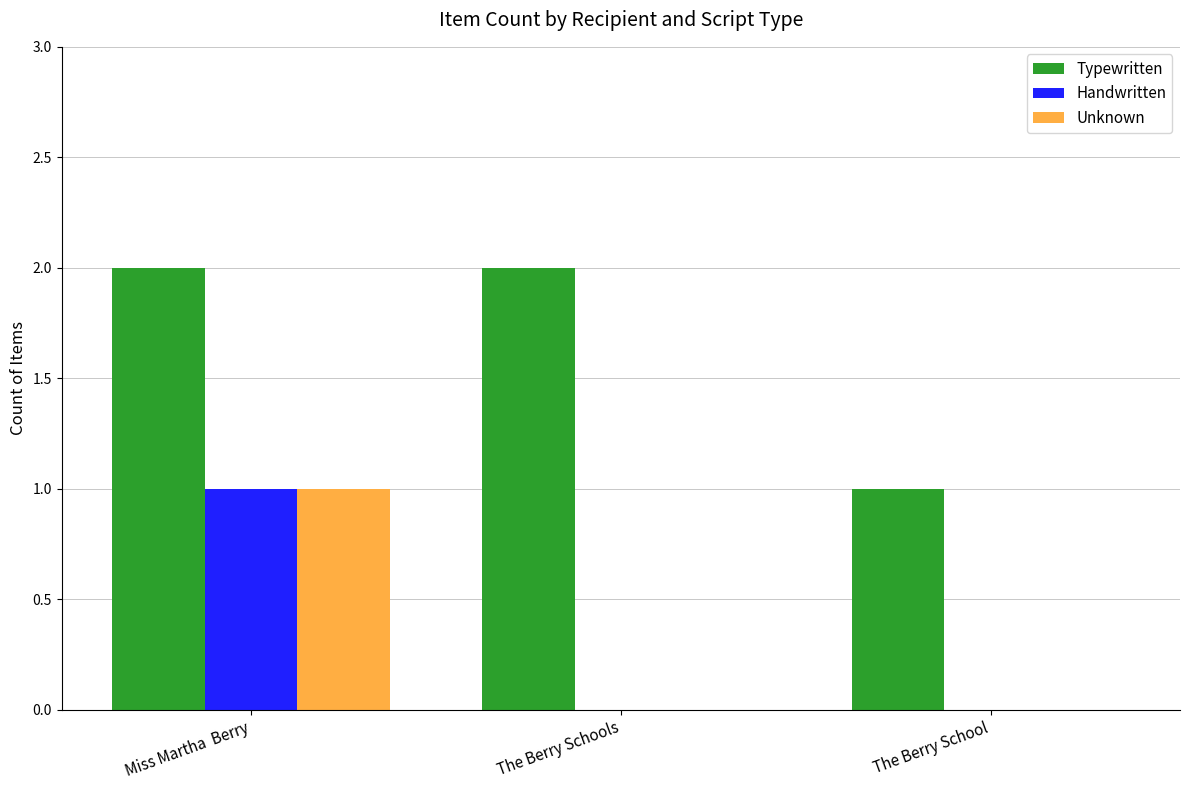

How many groups of bars are there?

3